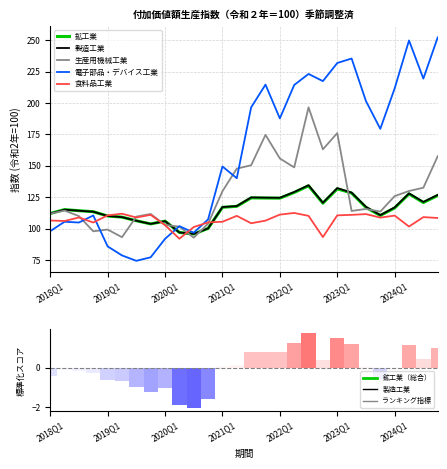

At which category is the sum across all series the highest?

18